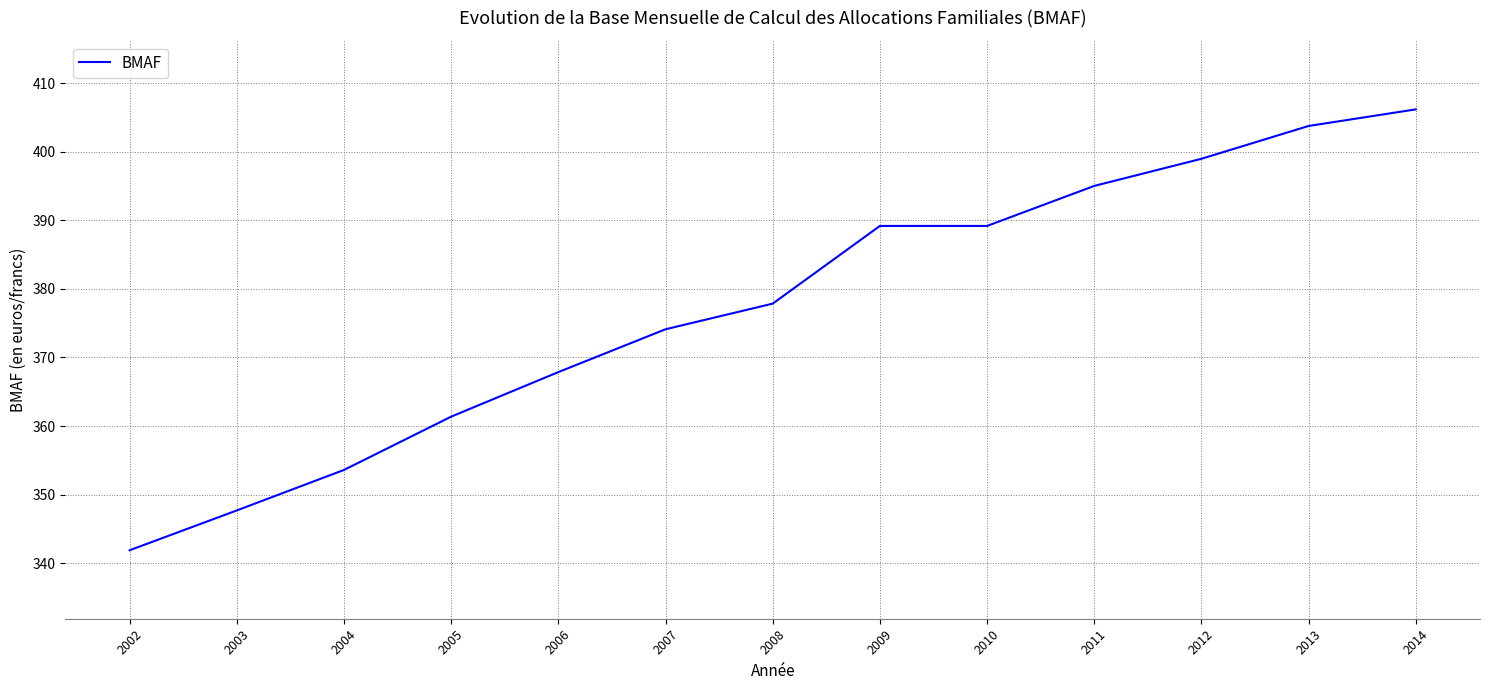

Approximately how many times larger is the value at 2002 compared to 2005?

0.9